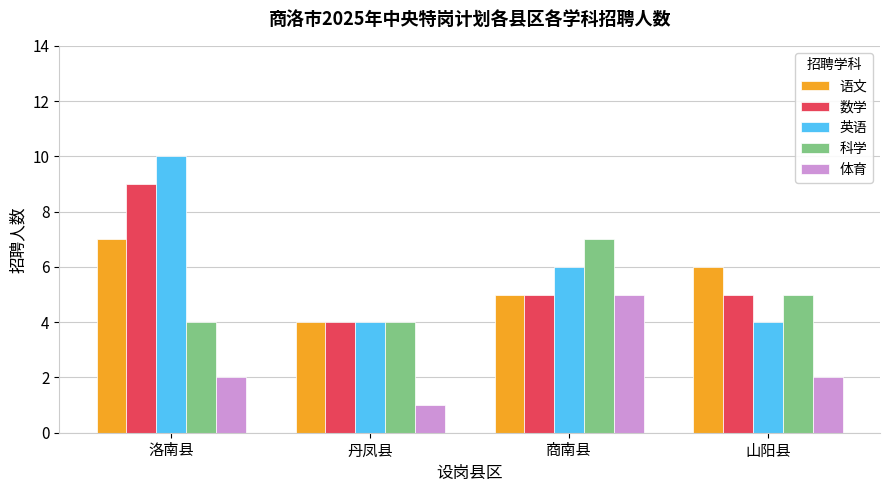

Reading left to right, list all the values displayed in this chart.

语文: 7	4	5	6
数学: 9	4	5	5
英语: 10	4	6	4
科学: 4	4	7	5
体育: 2	1	5	2